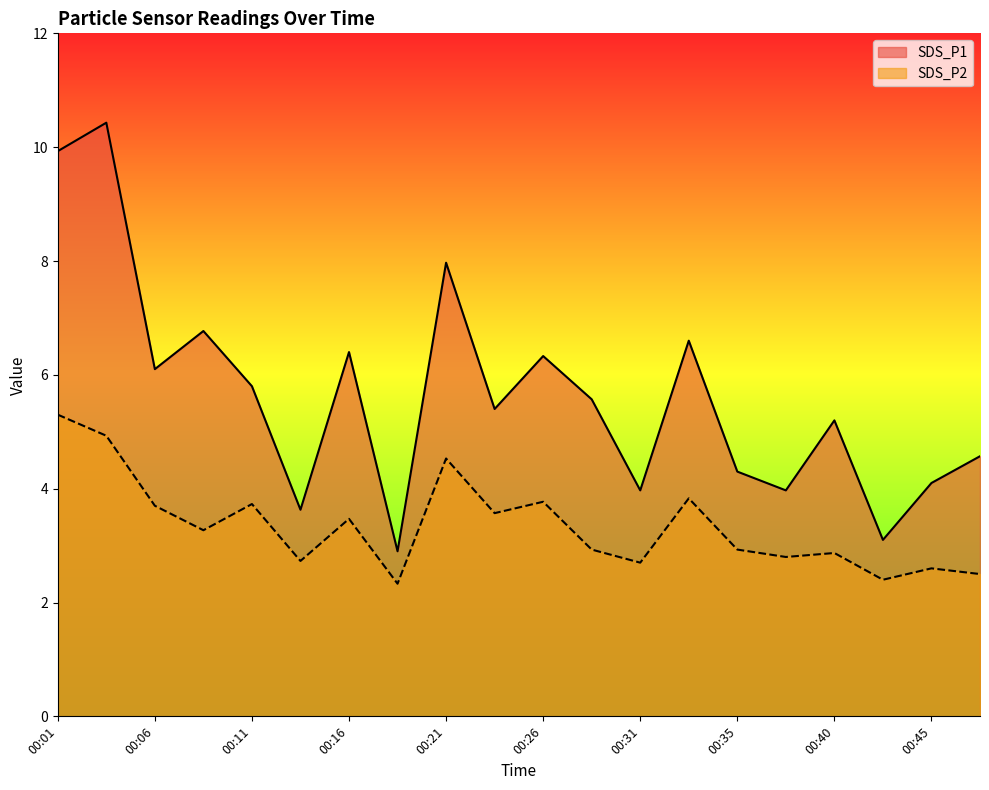

Between 00:28 and 00:31, which series saw the biggest shift?

SDS_P1